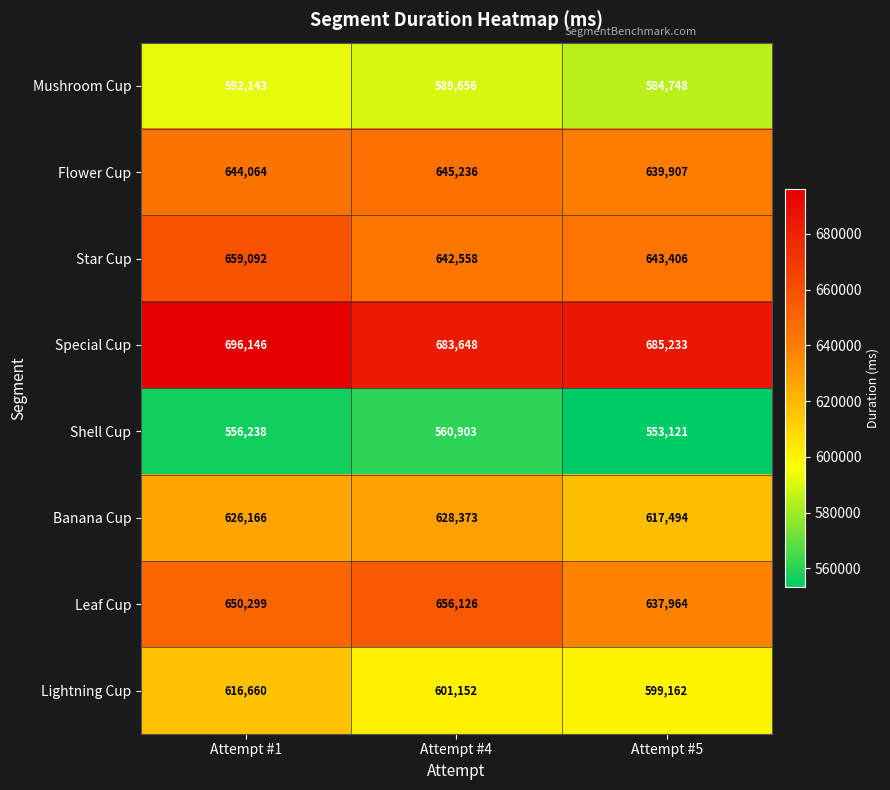

At which label is Flower Cup closest to 642571?

Attempt #1